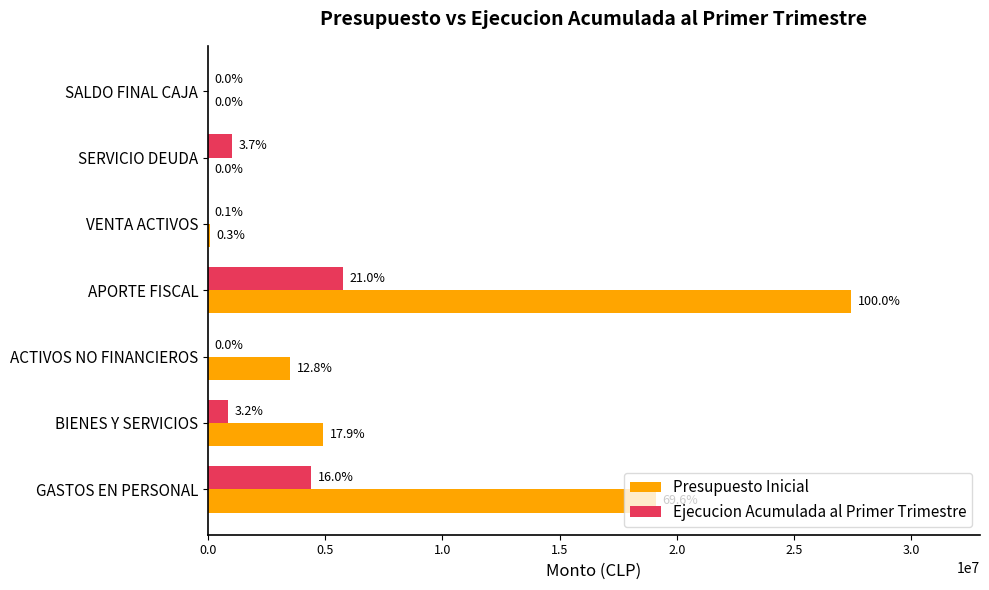

What are all the series names shown in the legend?

Presupuesto Inicial, Ejecucion Acumulada al Primer Trimestre